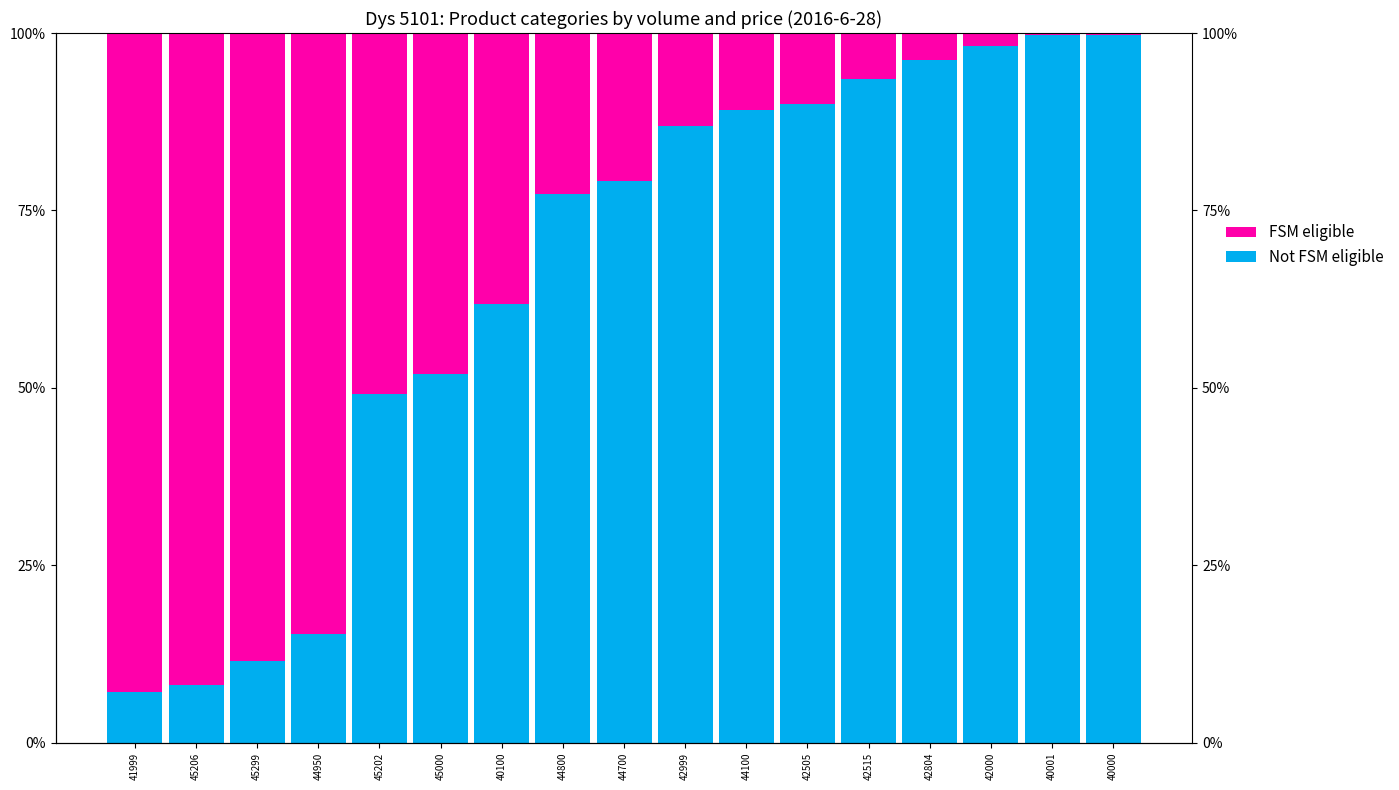

List the series in order of their overall mean, highest first.

Not FSM eligible, FSM eligible